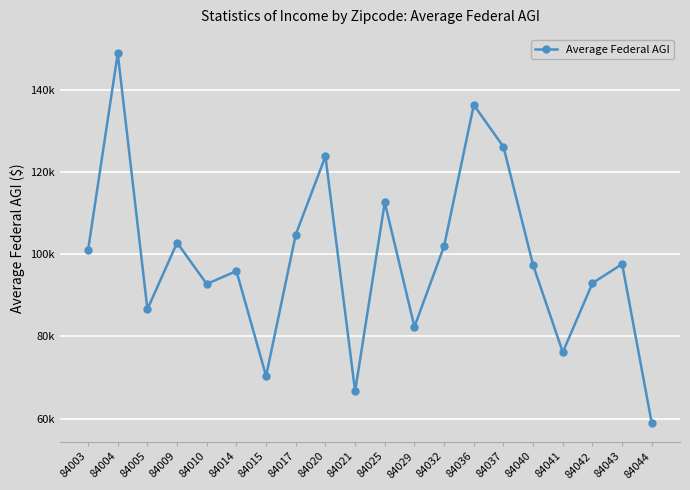

Does the chart have visible grid lines?

Yes